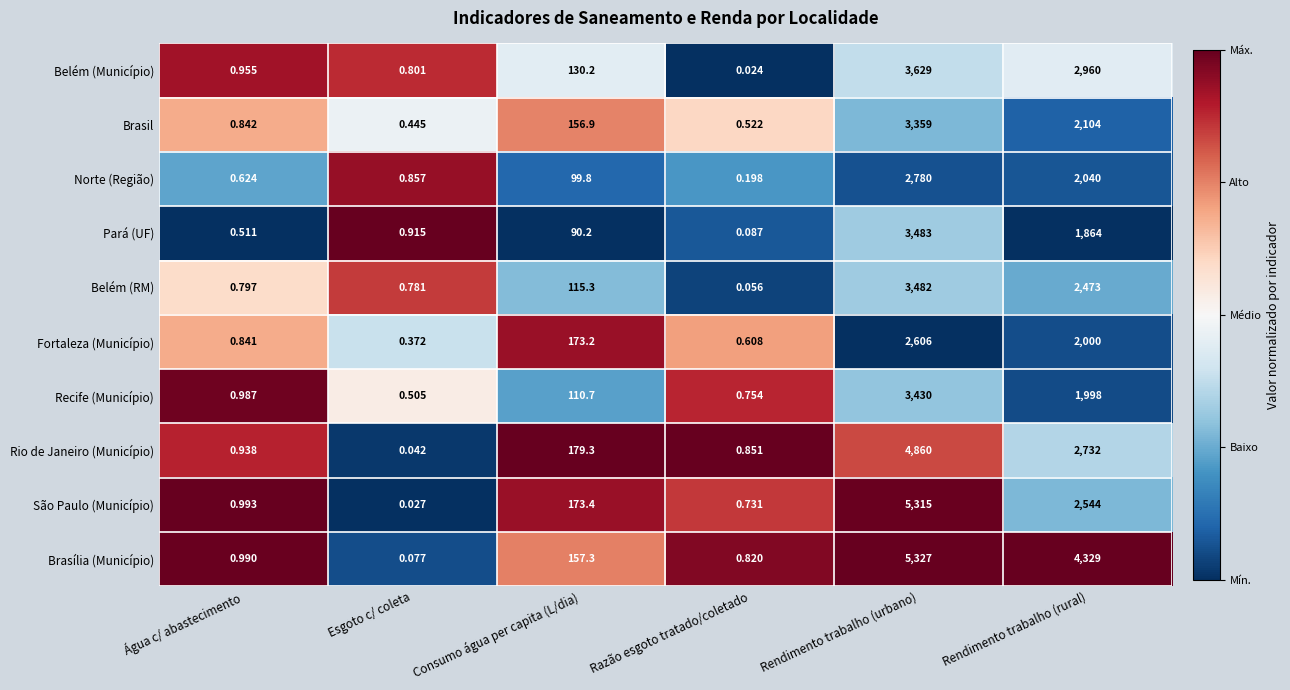

List the labels in order of Fortaleza (Município) value, largest first.

Rendimento trabalho (urbano), Rendimento trabalho (rural), Consumo água per capita (L/dia), Água c/ abastecimento, Razão esgoto tratado/coletado, Esgoto c/ coleta